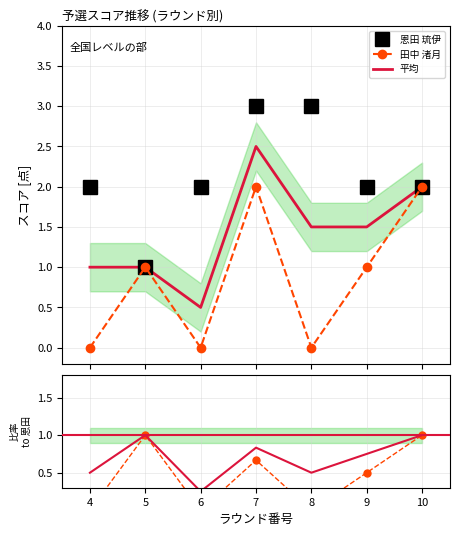

Reading left to right, extract all data points from this chart.

恩田 琉伊: 2.0	1.0	2.0	3.0	3.0	2.0	2.0
田中 渚月: 0.0	1.0	0.0	2.0	0.0	1.0	2.0
平均: 1.0	1.0	0.5	2.5	1.5	1.5	2.0
田中/恩田: 0.0	1.0	0.0	0.7	0.0	0.5	1.0
平均/恩田: 0.5	1.0	0.2	0.8	0.5	0.8	1.0